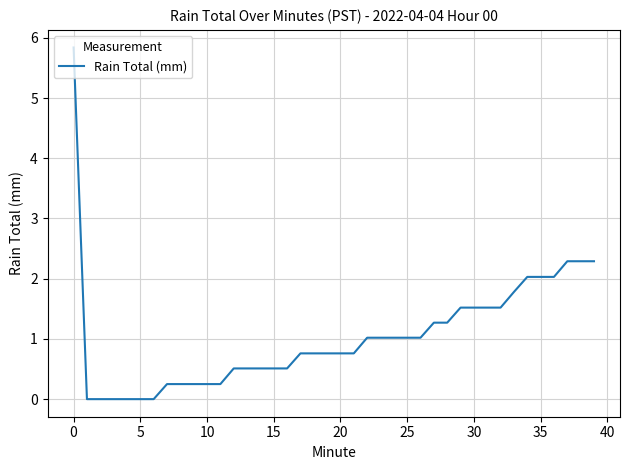

What is the maximum value shown in the chart?

5.8